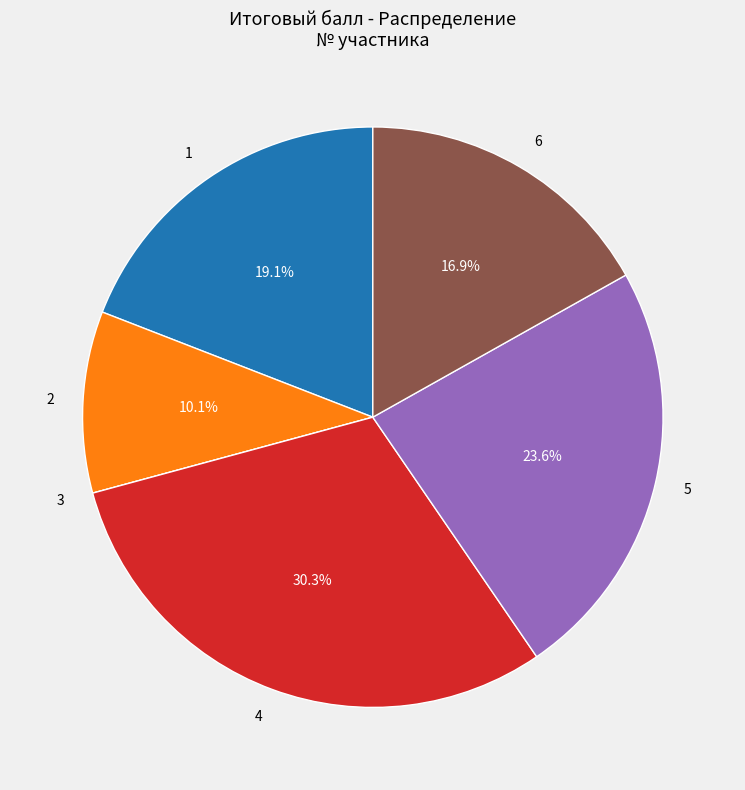

Which category has the biggest portion of the pie?

4